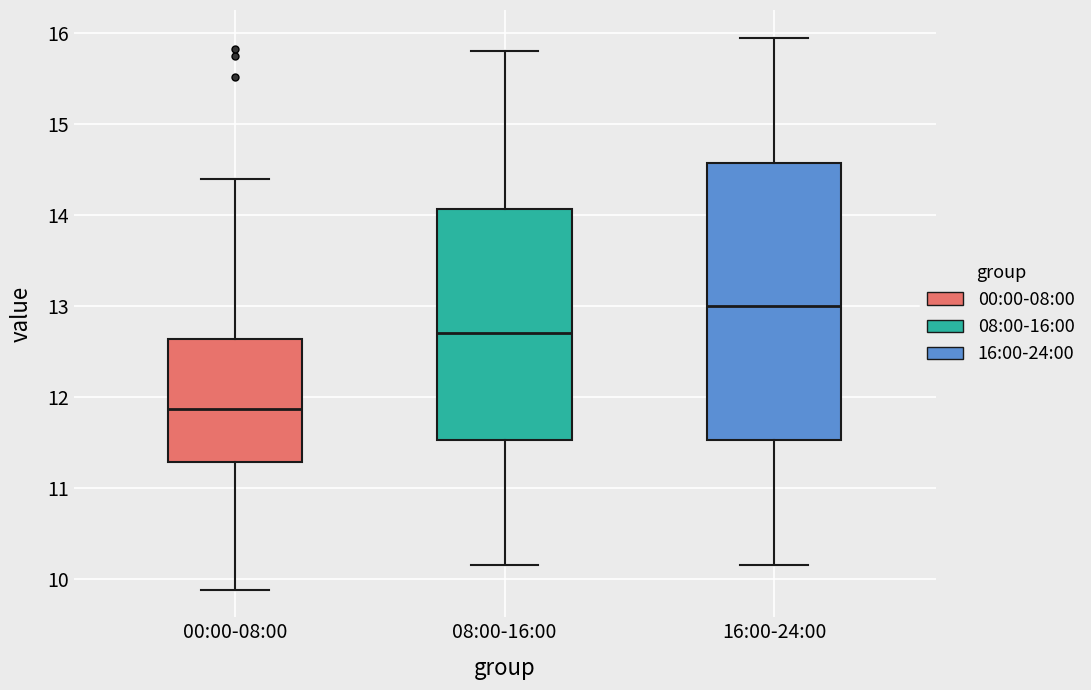

Reading left to right, transcribe this box plot: for each box, give where its median line is, the range the box spans, and where its two whiskers end, as read against the y-axis. The values are not printed on the chart, so give them approximately, as read against the axis.

00:00-08:00: median 11.9, box 11.3 to 12.6, whiskers 9.9 to 14.4
08:00-16:00: median 12.7, box 11.5 to 14.1, whiskers 10.2 to 15.8
16:00-24:00: median 13.0, box 11.5 to 14.6, whiskers 10.2 to 16.0